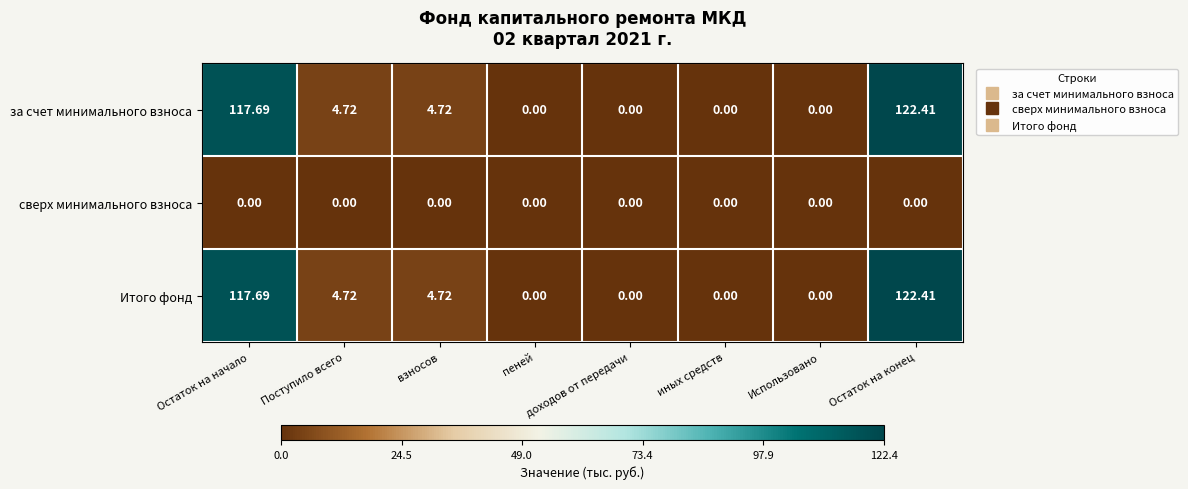

How many distinct data groups are displayed?

3